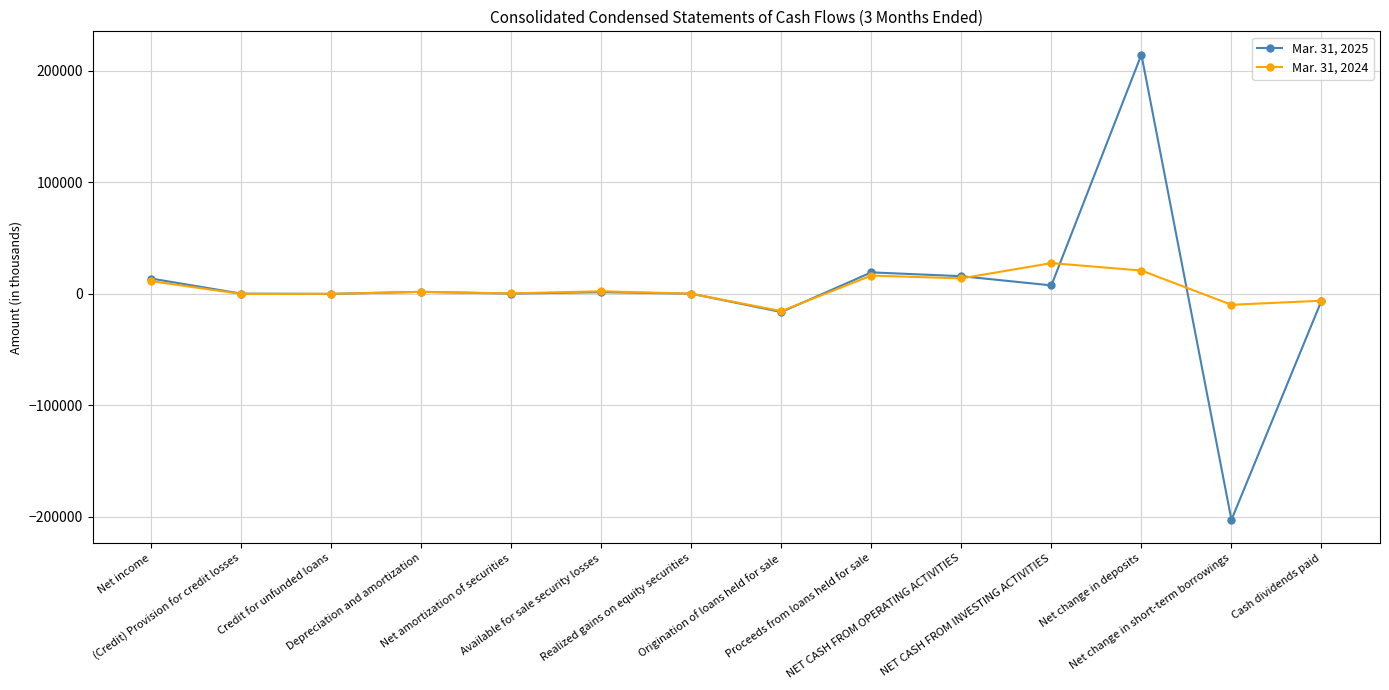

List the series in order of their overall mean, highest first.

Mar. 31, 2024, Mar. 31, 2025